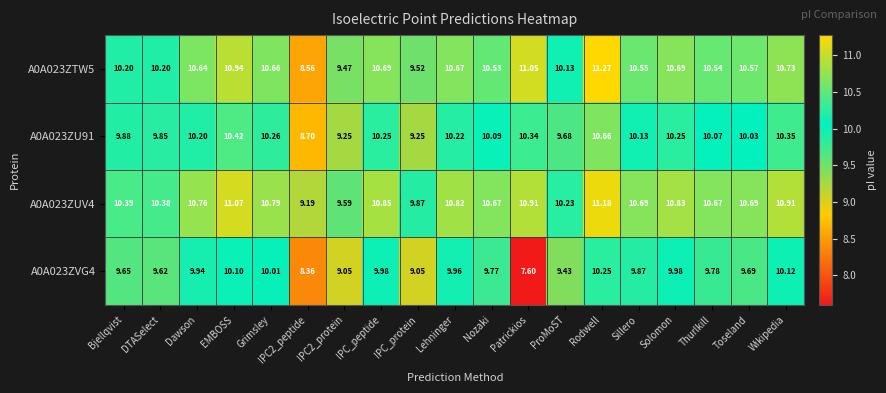

Where does the A0A023ZUV4 series first go above 10?

Bjellqvist